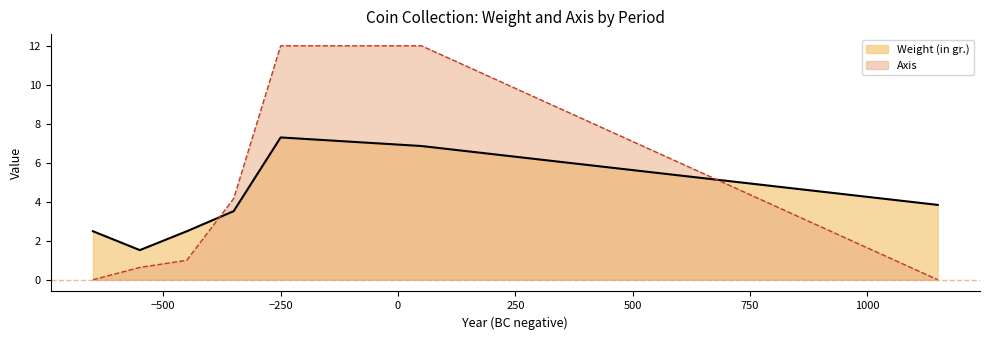

What is the maximum value shown in the chart?

12.0